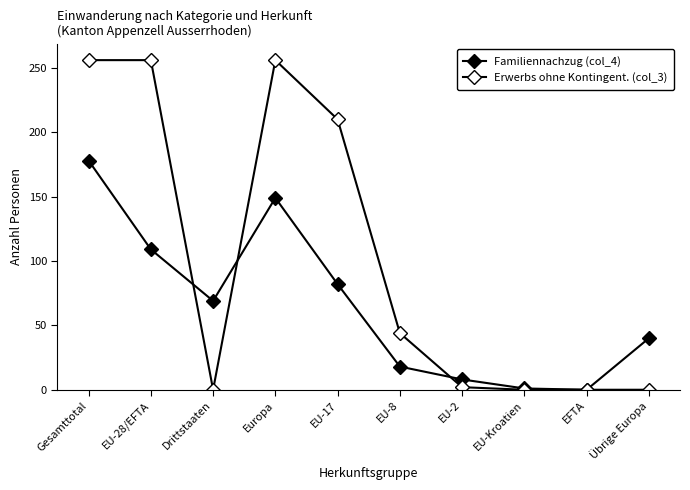

Reading left to right, list all the values displayed in this chart.

Familiennachzug (col_4): 178	109	69	149	82	18	8	1	0	40
Erwerbs ohne Kontingent. (col_3): 256	256	0	256	210	44	2	0	0	0